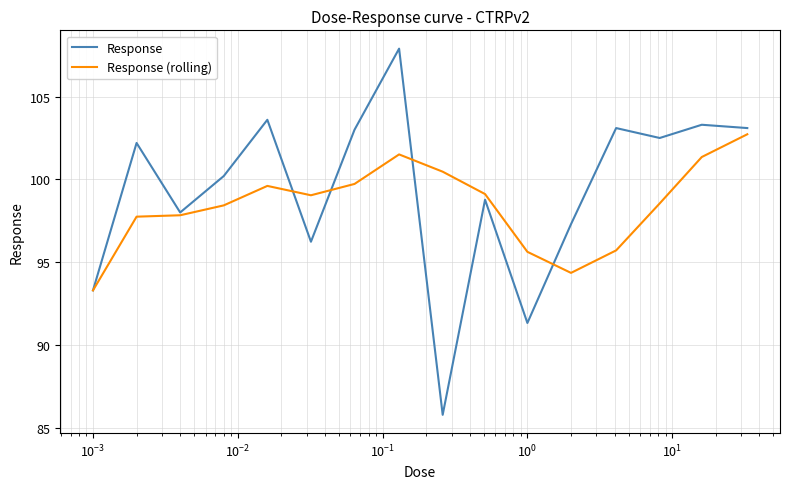

What is the smallest value displayed?

85.8